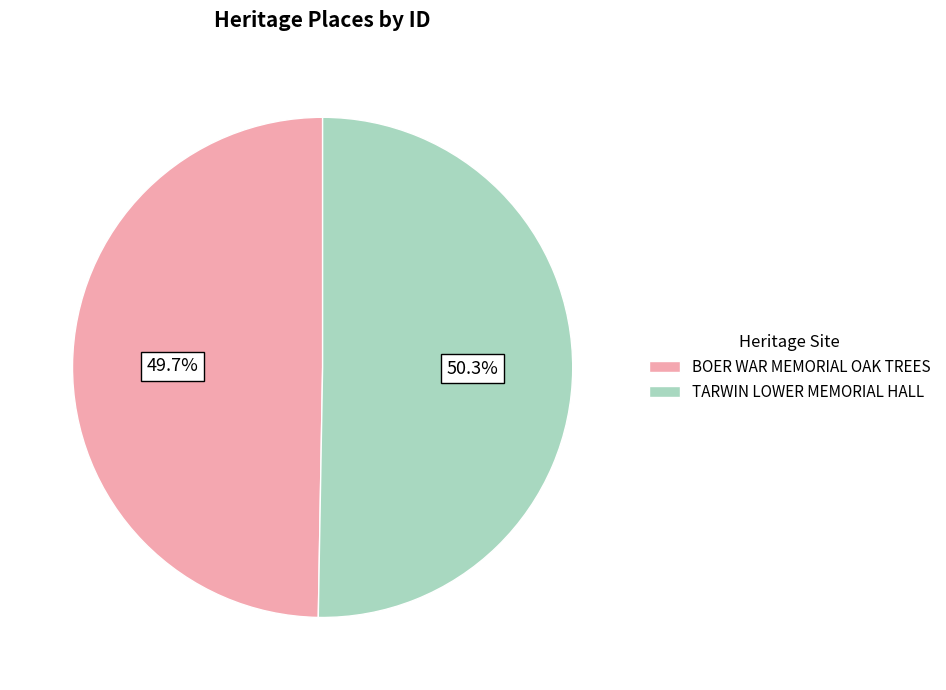

Which category has the smallest portion of the pie?

BOER WAR MEMORIAL OAK TREES